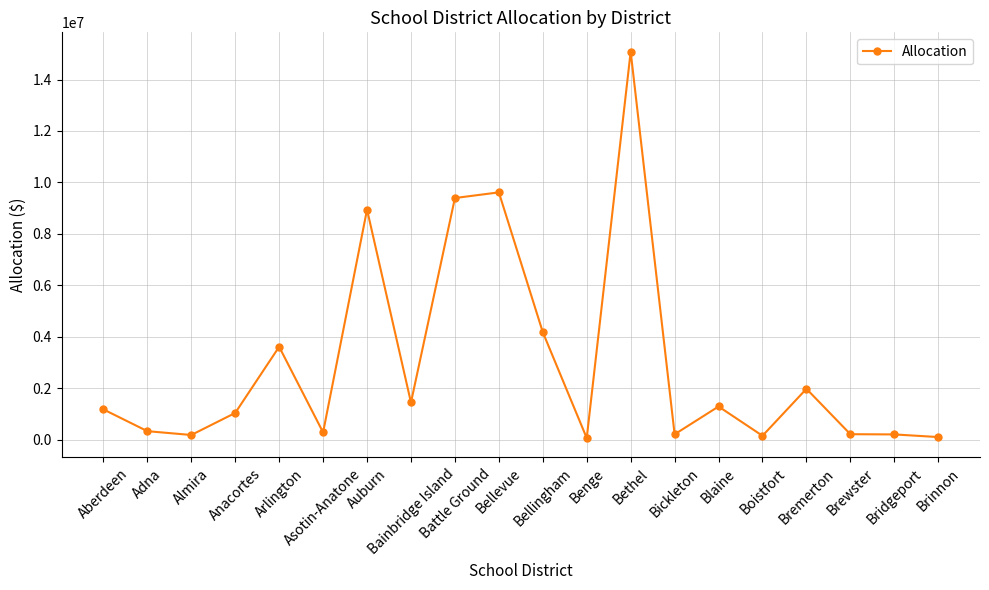

Does the chart have visible grid lines?

Yes